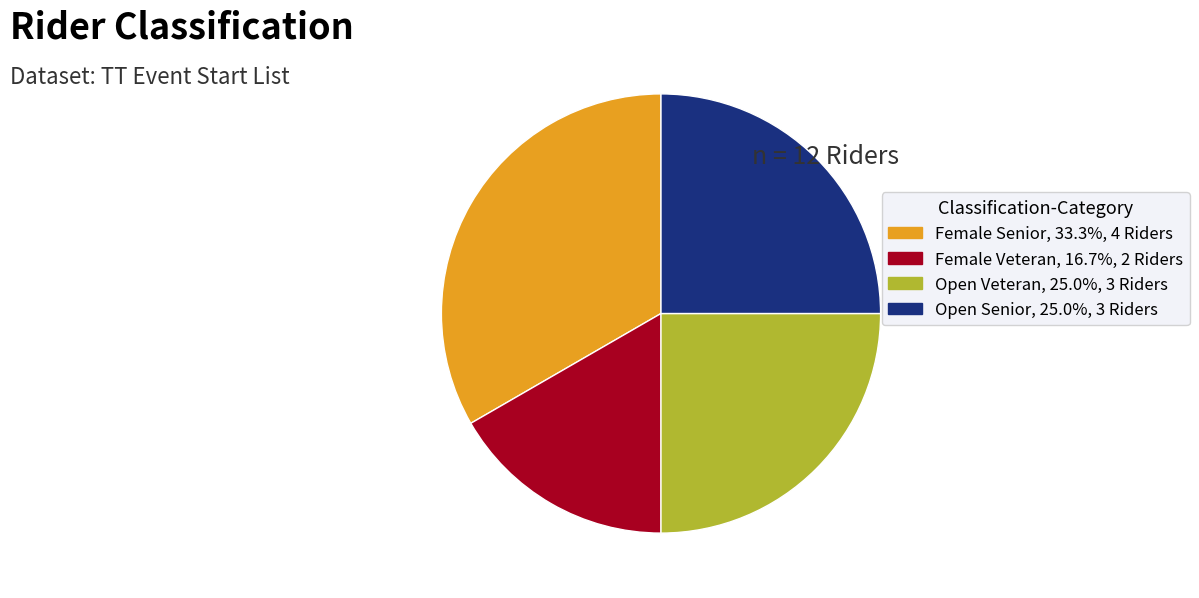

Is there a majority slice in this chart?

No